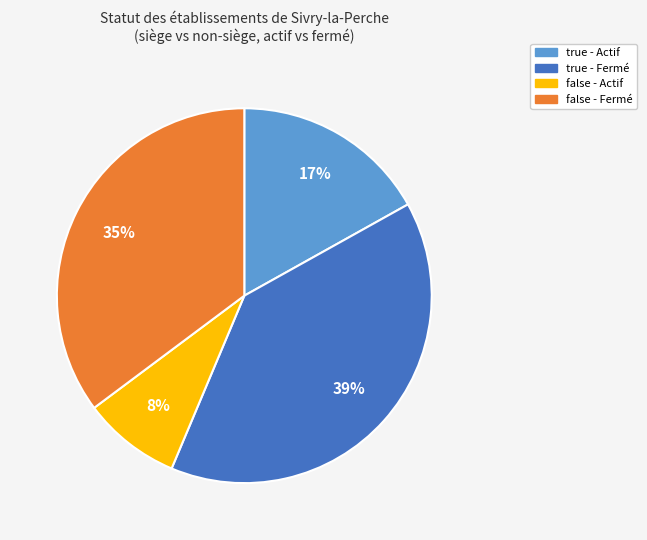

To the nearest percent, what is the average slice percentage?

25%